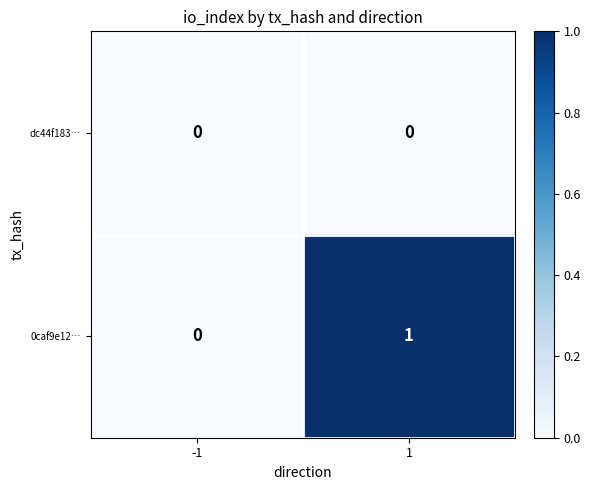

Reading left to right, extract all data points from this chart.

dc44f183…: -1=0	1=0
0caf9e12…: -1=0	1=1